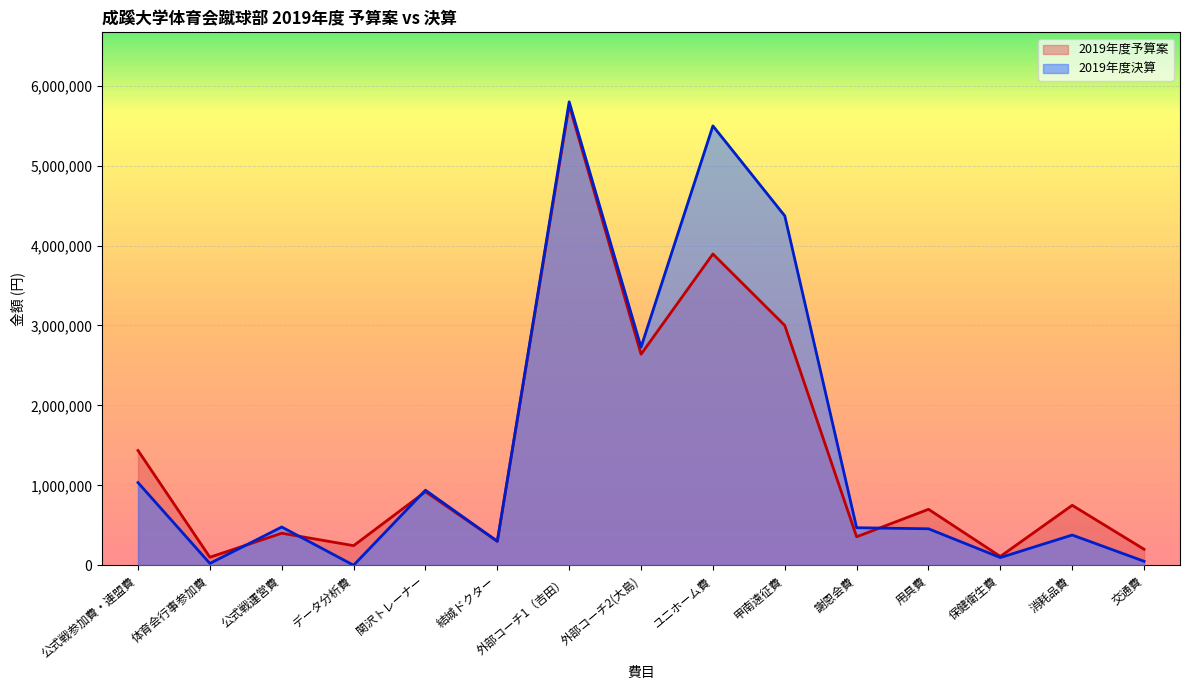

List the labels in order of 2019年度決算 value, largest first.

外部コーチ1（吉田）, ユニホーム費, 甲南遠征費, 外部コーチ2(大島), 公式戦参加費・連盟費, 関沢トレーナー, 公式戦運営費, 謝恩会費, 用具費, 消耗品費, 結城ドクター, 保健衛生費, 交通費, 体育会行事参加費, データ分析費